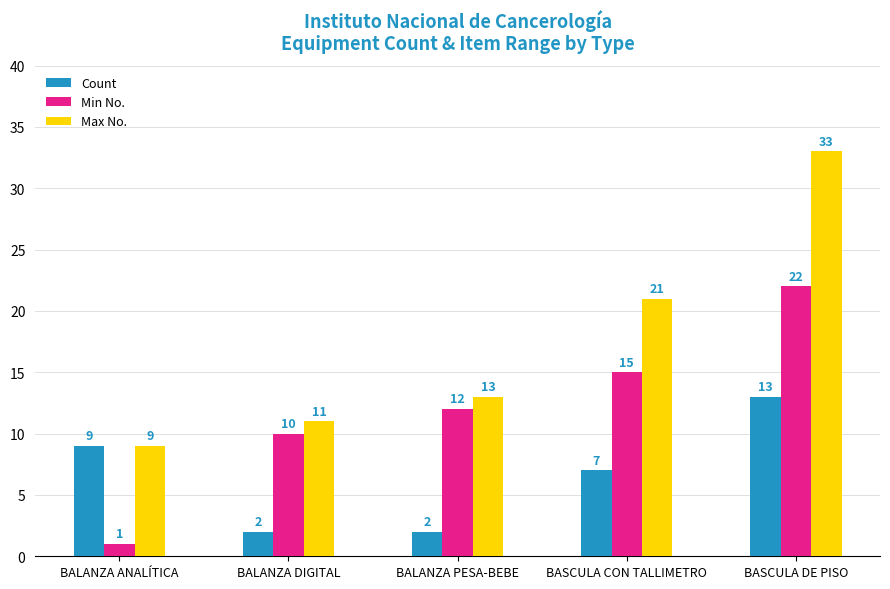

Which series has the largest total across all categories?

Max No.